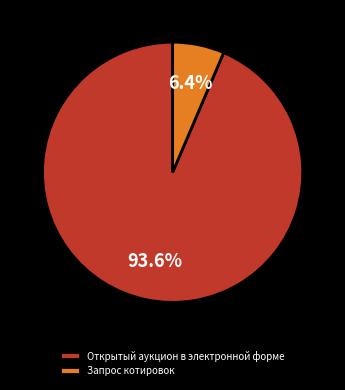

The Открытый аукцион в электронной форме slice represents 94% of the pie. True or false?

True